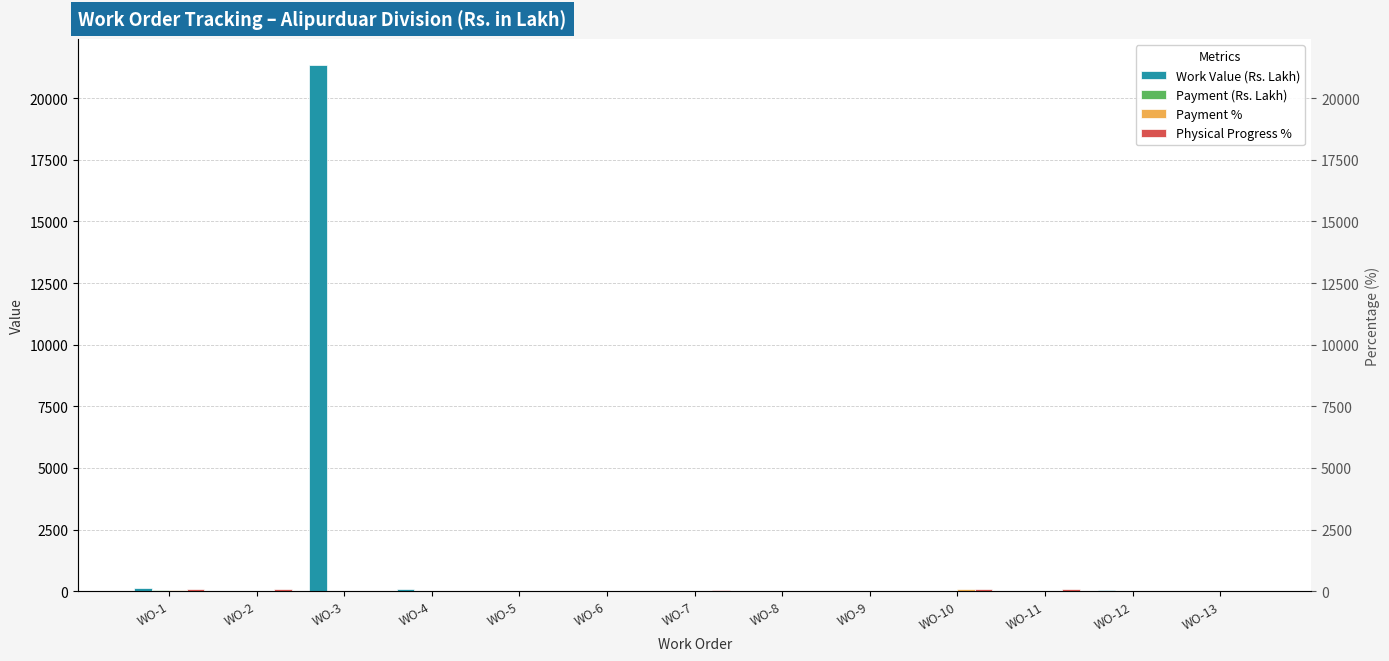

What is the average value of the Physical Progress % series?

35.5